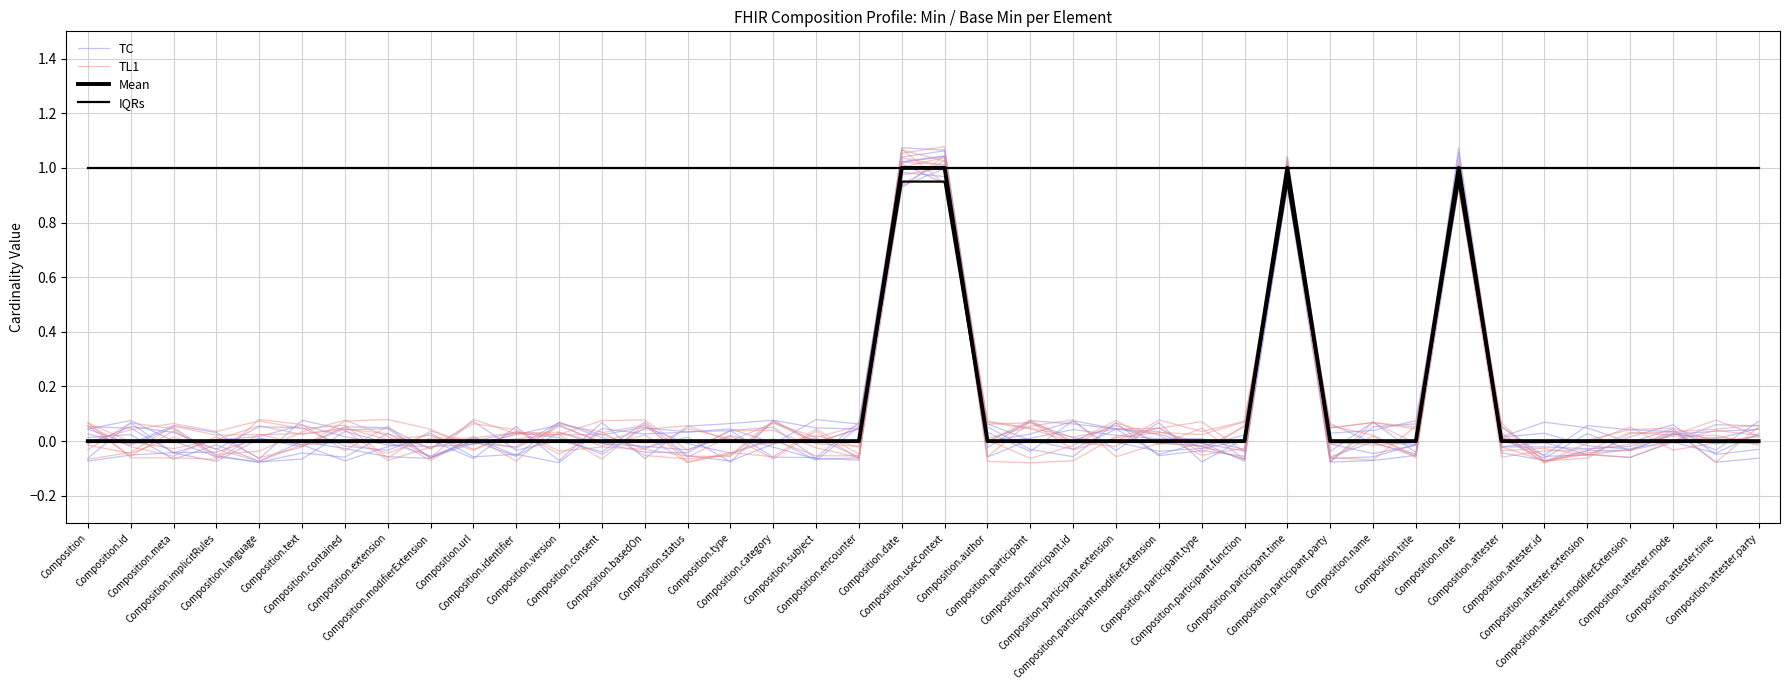

Does the chart display data point markers on the line(s)?

No